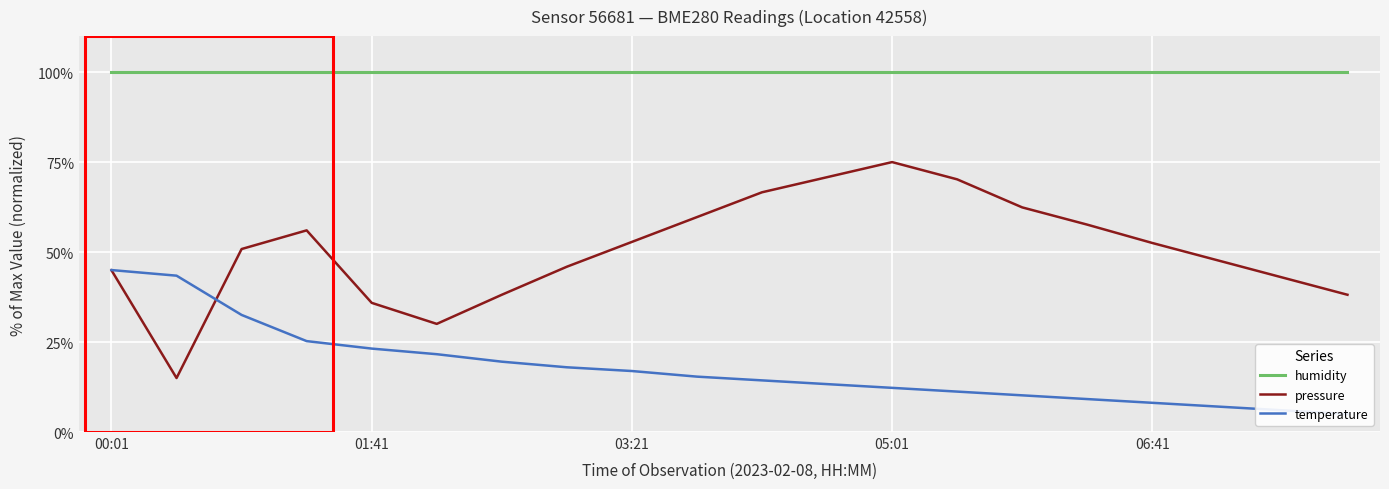

How many data points in temperature are above 15?

10